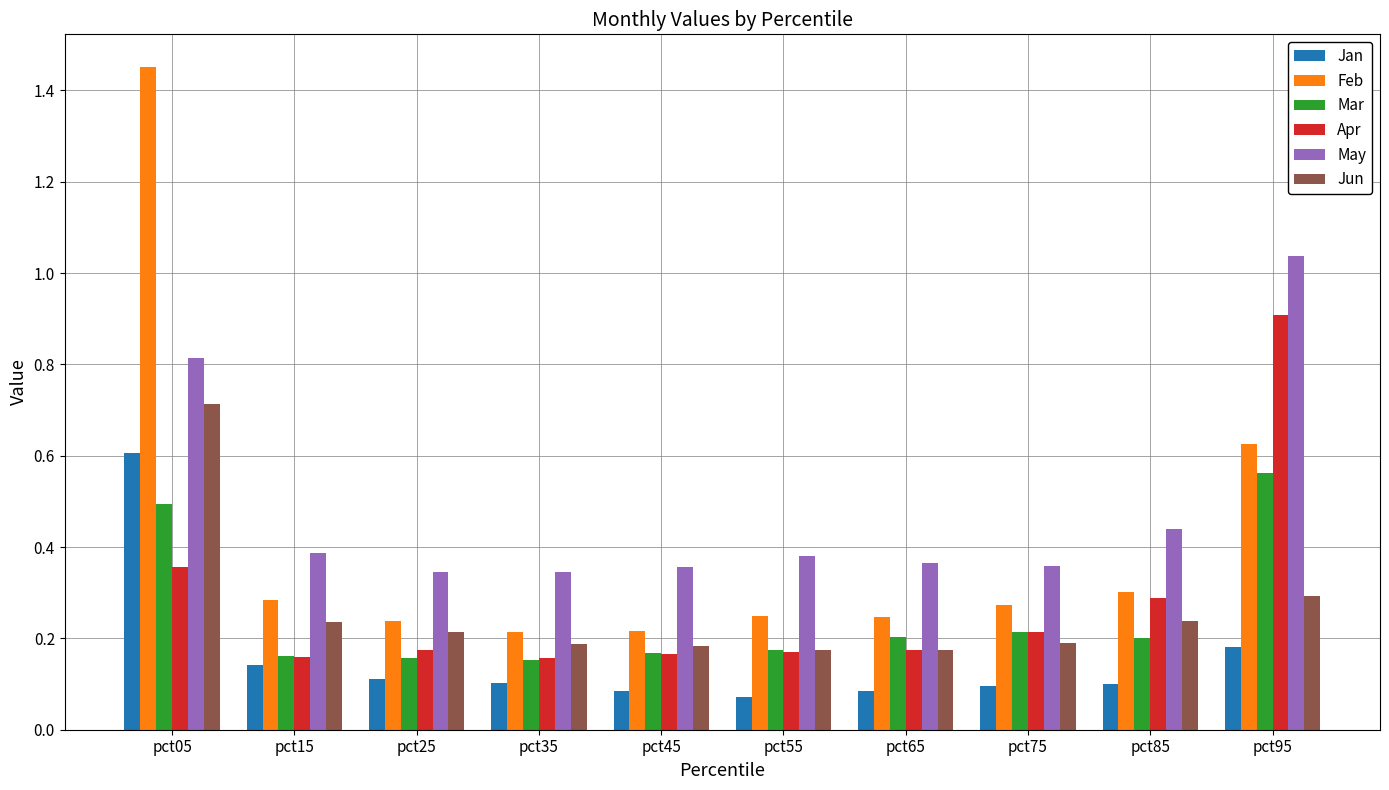

What is the value of the Apr bar at the 10th from the left?

0.9